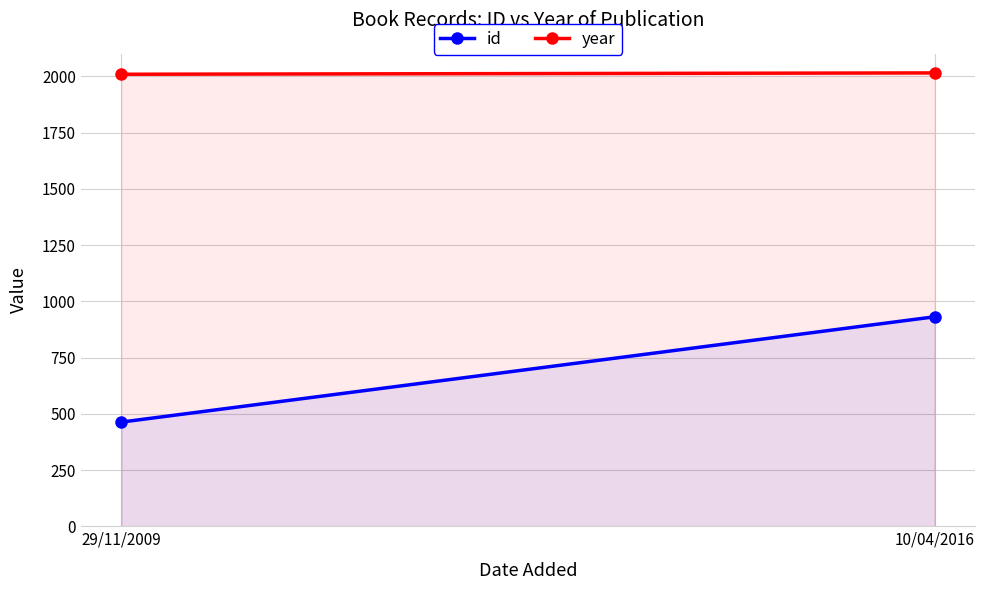

What is the average value of the year series?

2012